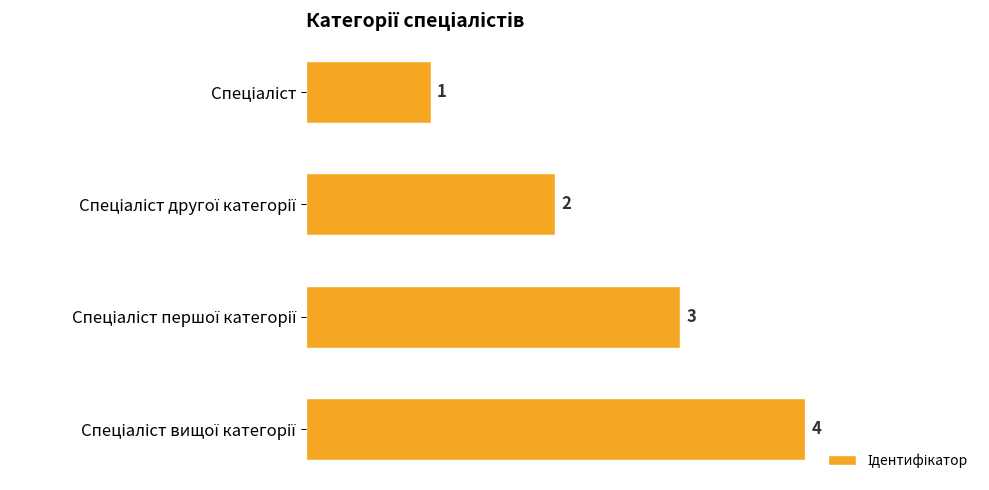

What is the value of the 1st bar from the top?

1